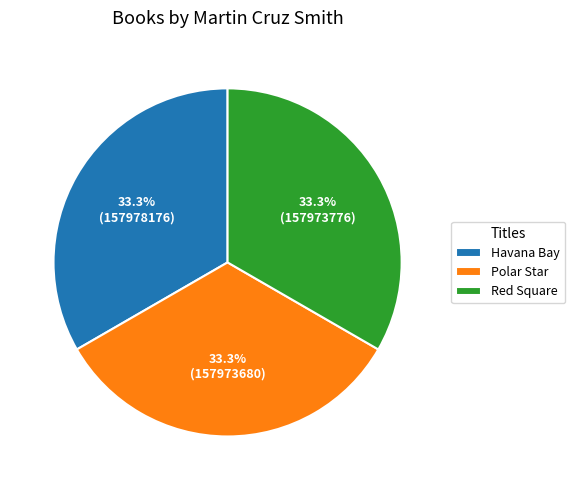

Is it true that Polar Star is 33% of the pie?

True